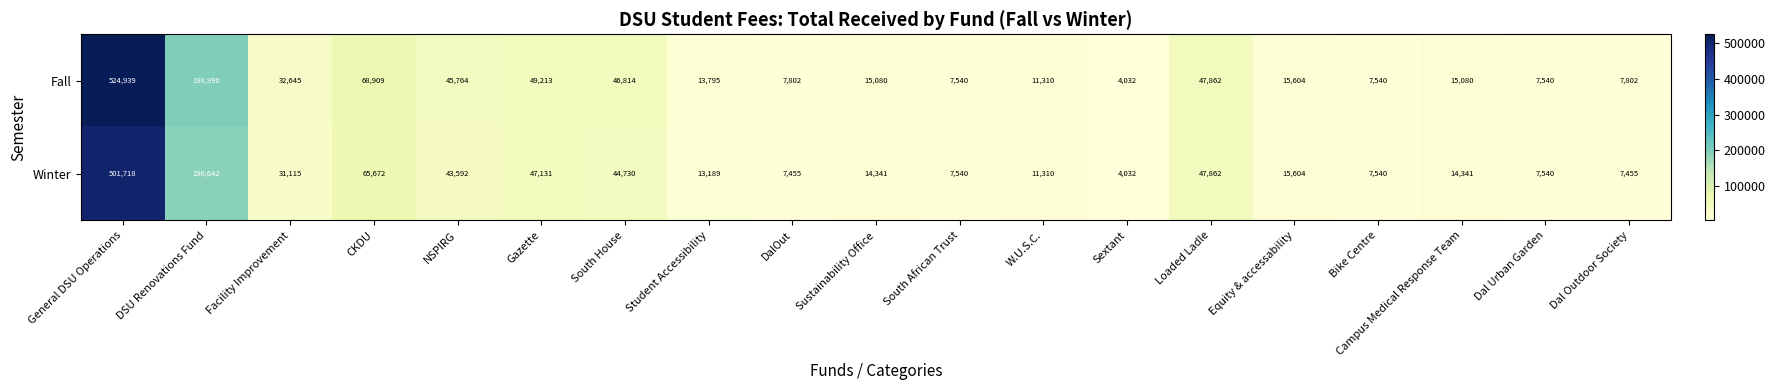

The value of Winter at Equity & accessability is 15604. True or false?

True